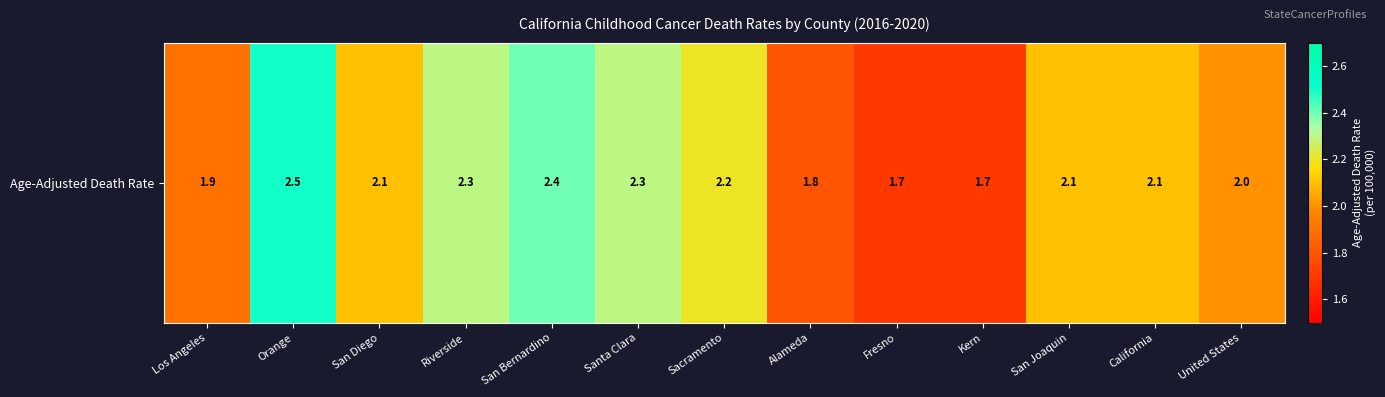

Is it true that the value at Riverside is 2.3?

True